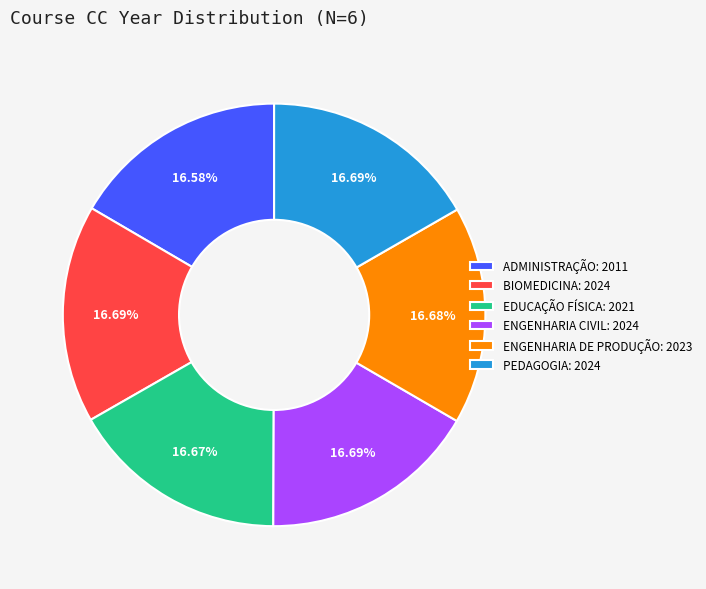

Is there any slice that represents more than half of the pie?

No